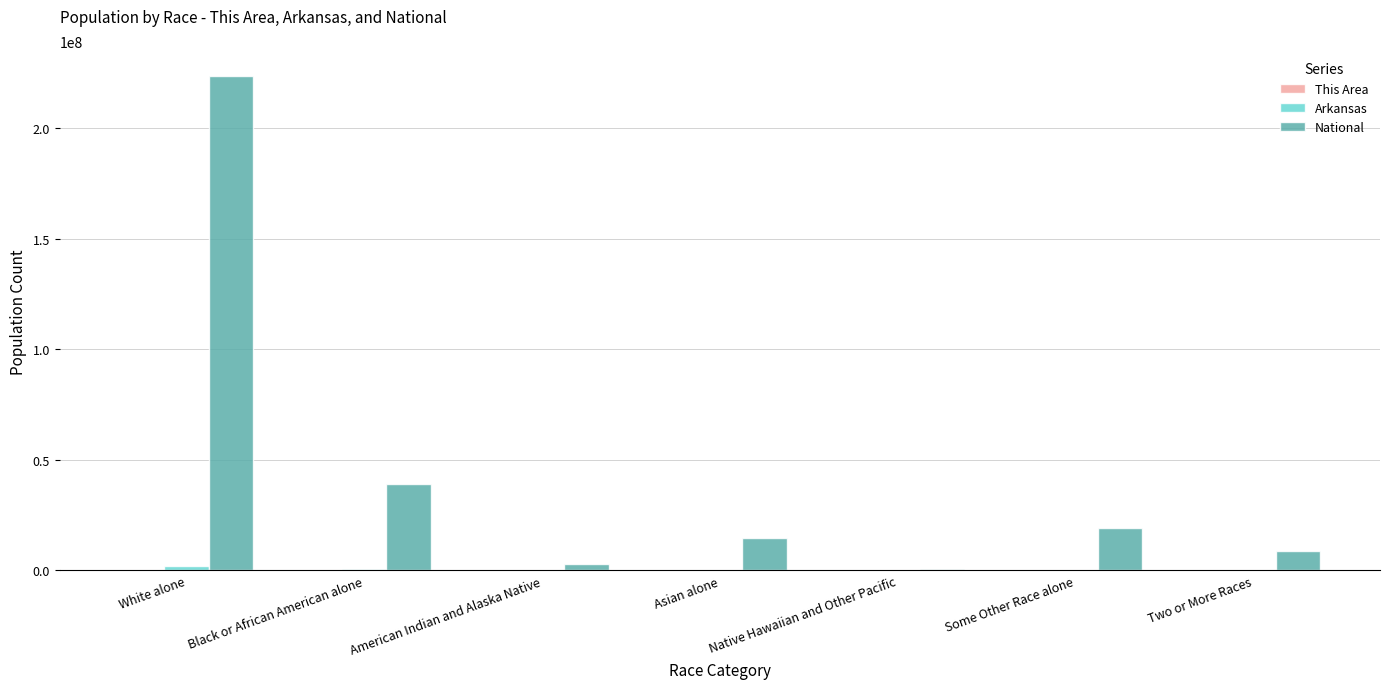

Which series changed the most between Black or African American alone and Native Hawaiian and Other Pacific?

National